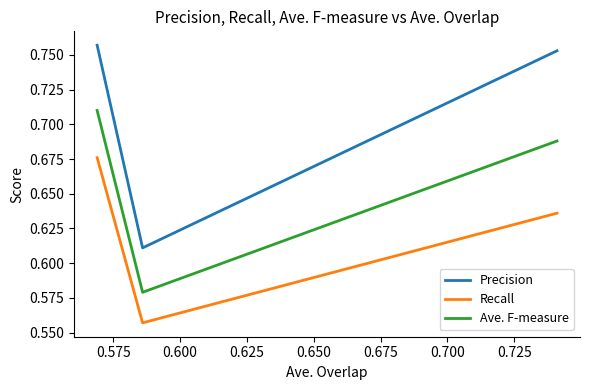

List the series in order of their peak value, lowest first.

Recall, Ave. F-measure, Precision